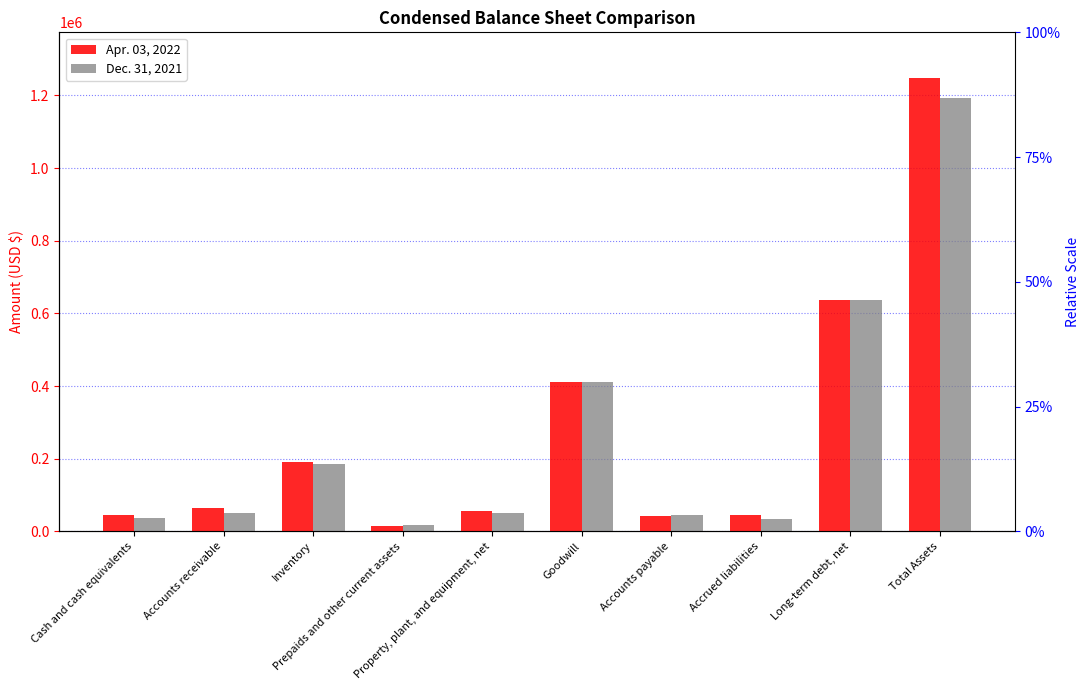

What is the label of the 8th bar from the left?

Accrued liabilities